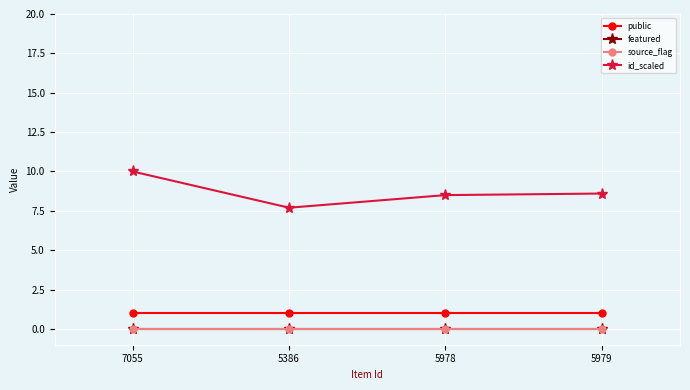

How many lines are shown in the chart?

4